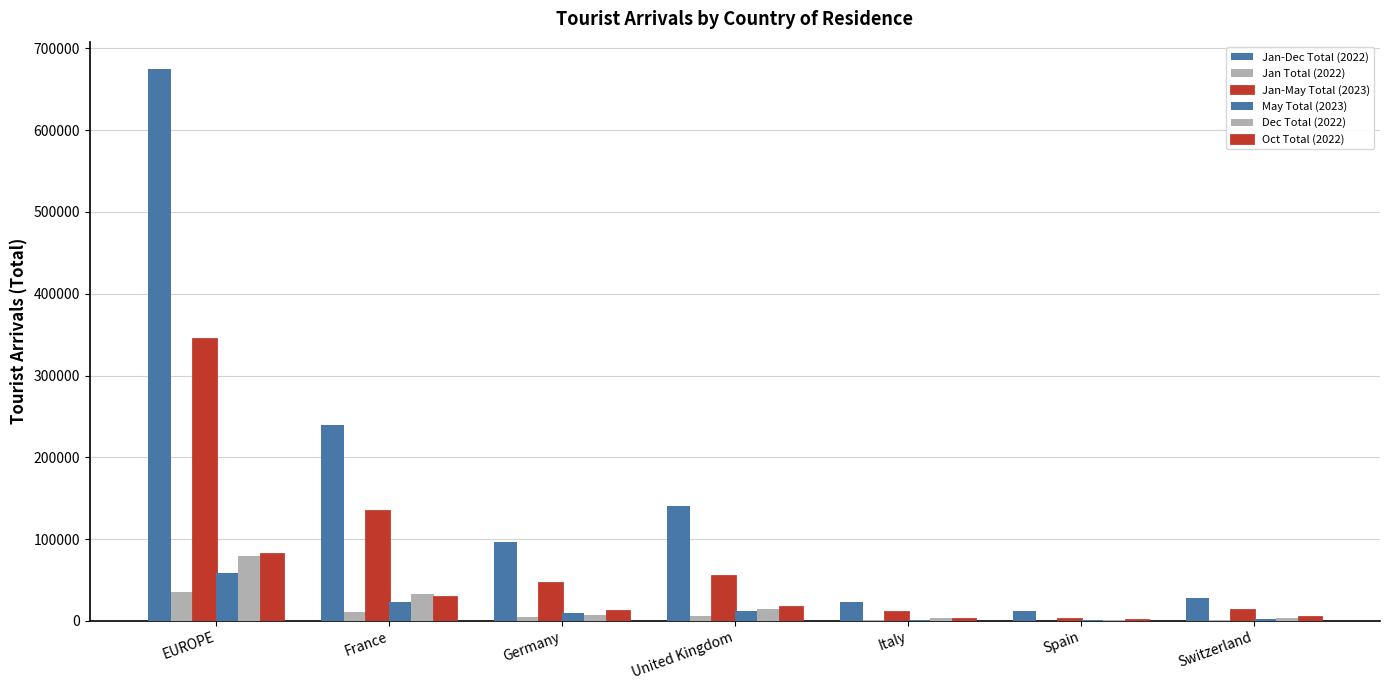

How many data points does each series have?

7